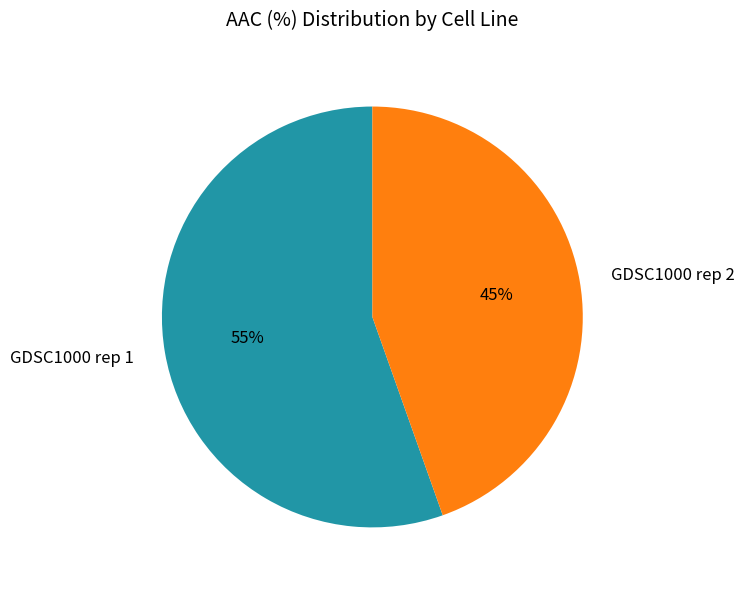

To the nearest percent, what is the combined percentage of GDSC1000 rep 2 and GDSC1000 rep 1?

100%